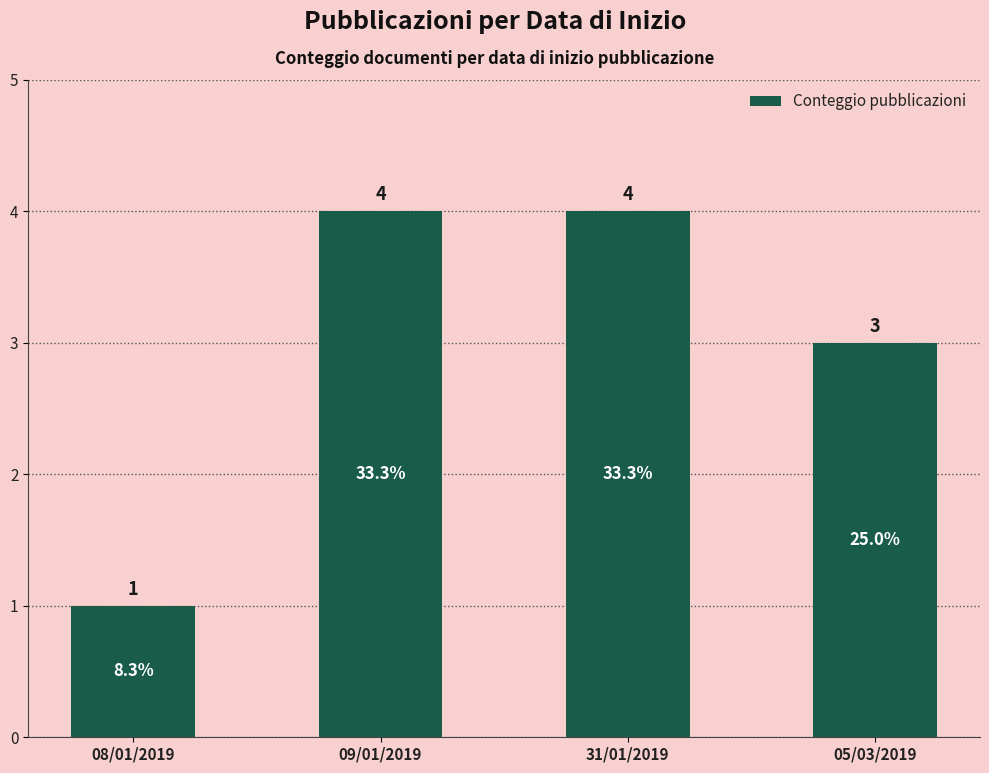

Is it true that the value at 09/01/2019 is 2?

False